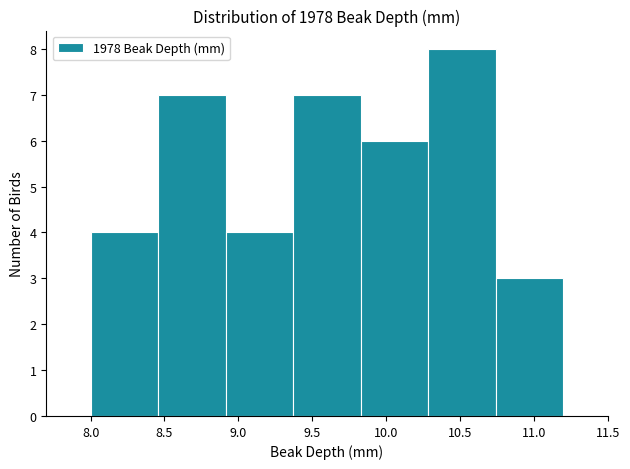

Over which range of the x-axis is the bar tallest?

10.30 to 10.75